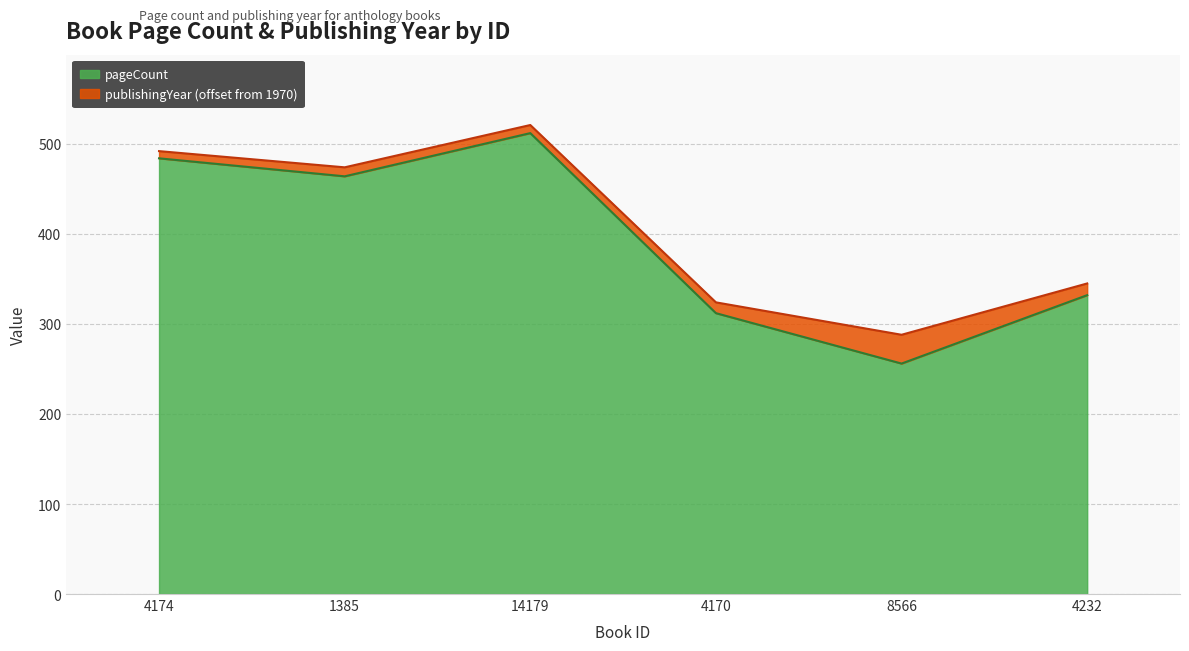

What is the label of the 6th point from the left?

4232